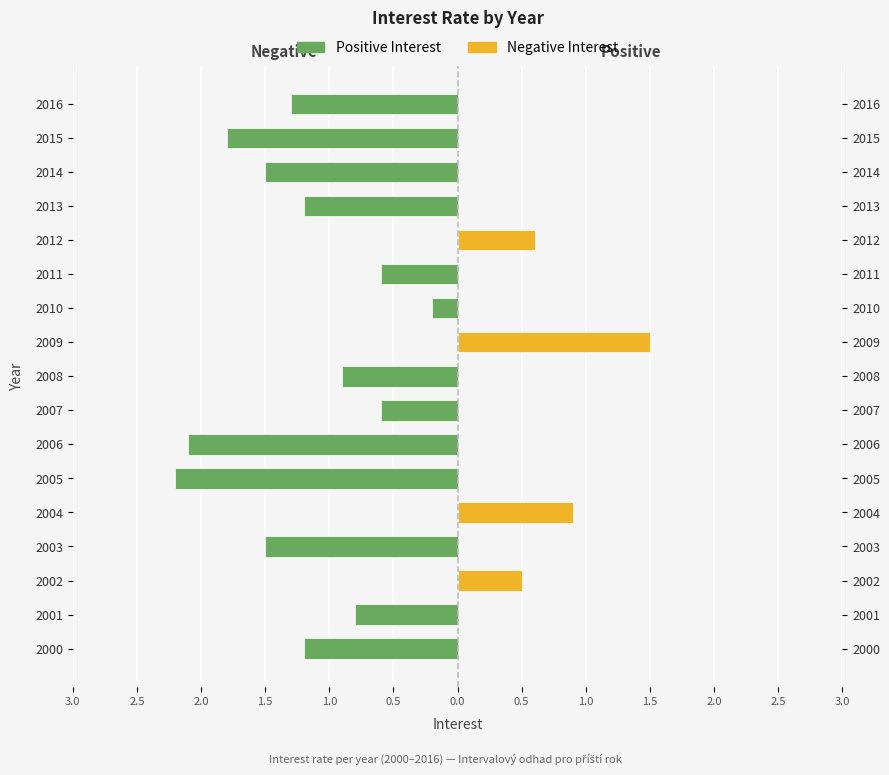

Reading left to right, transcribe all the data shown in this chart.

Positive Interest: -1.2	-0.8	0.0	-1.5	0.0	-2.2	-2.1	-0.6	-0.9	0.0	-0.2	-0.6	0.0	-1.2	-1.5	-1.8	-1.3
Negative Interest: 0.0	0.0	0.5	0.0	0.9	0.0	0.0	0.0	0.0	1.5	0.0	0.0	0.6	0.0	0.0	0.0	0.0